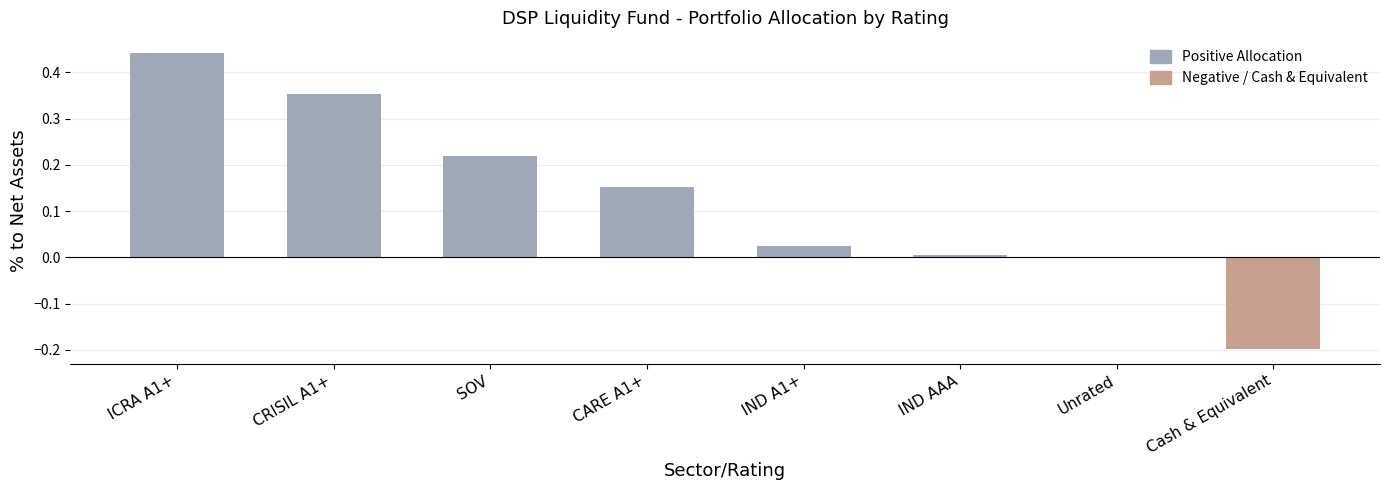

The chart shows a value of 0.6 at ICRA A1+. True or false?

False